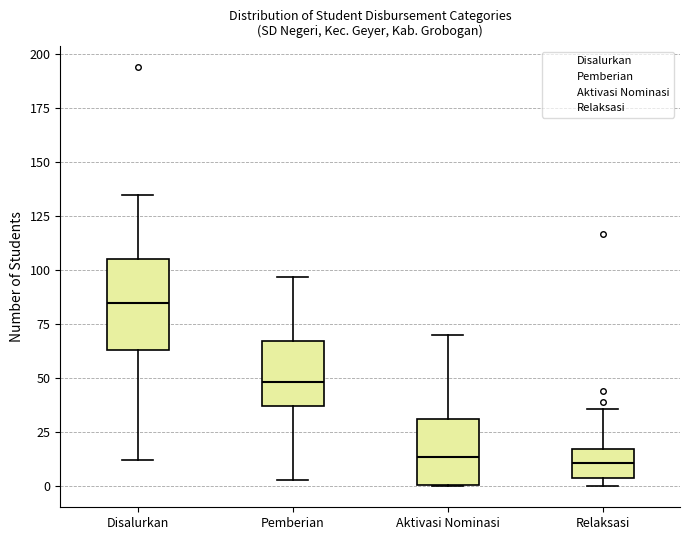

Which box has the highest median line?

Disalurkan